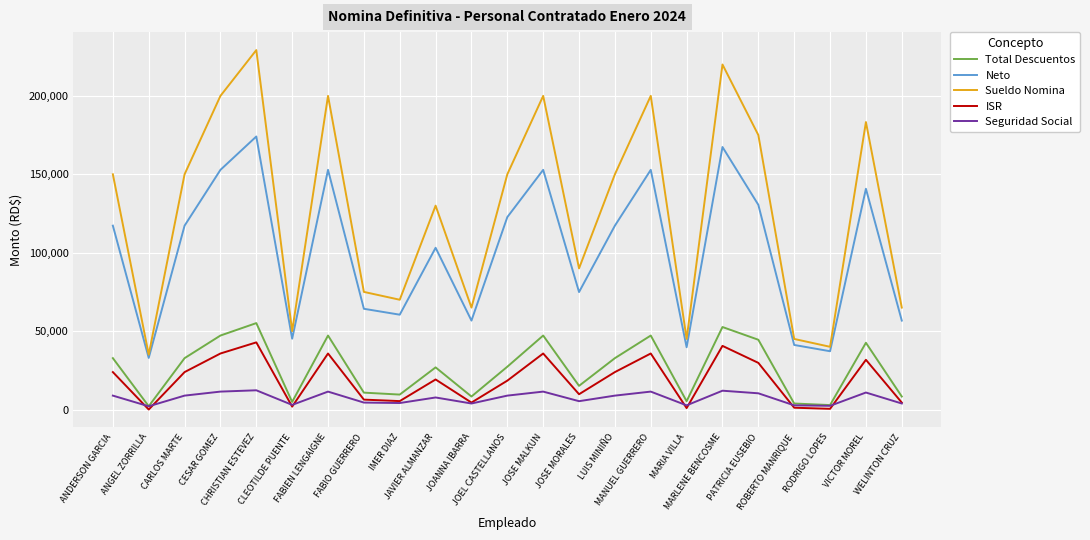

Does the chart display data point markers on the line(s)?

No